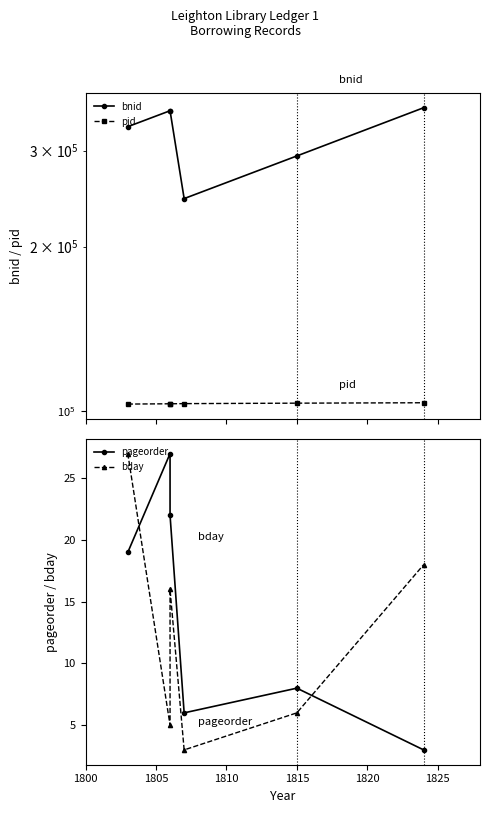

True or false: bday has more than 1 interior local peaks.

False